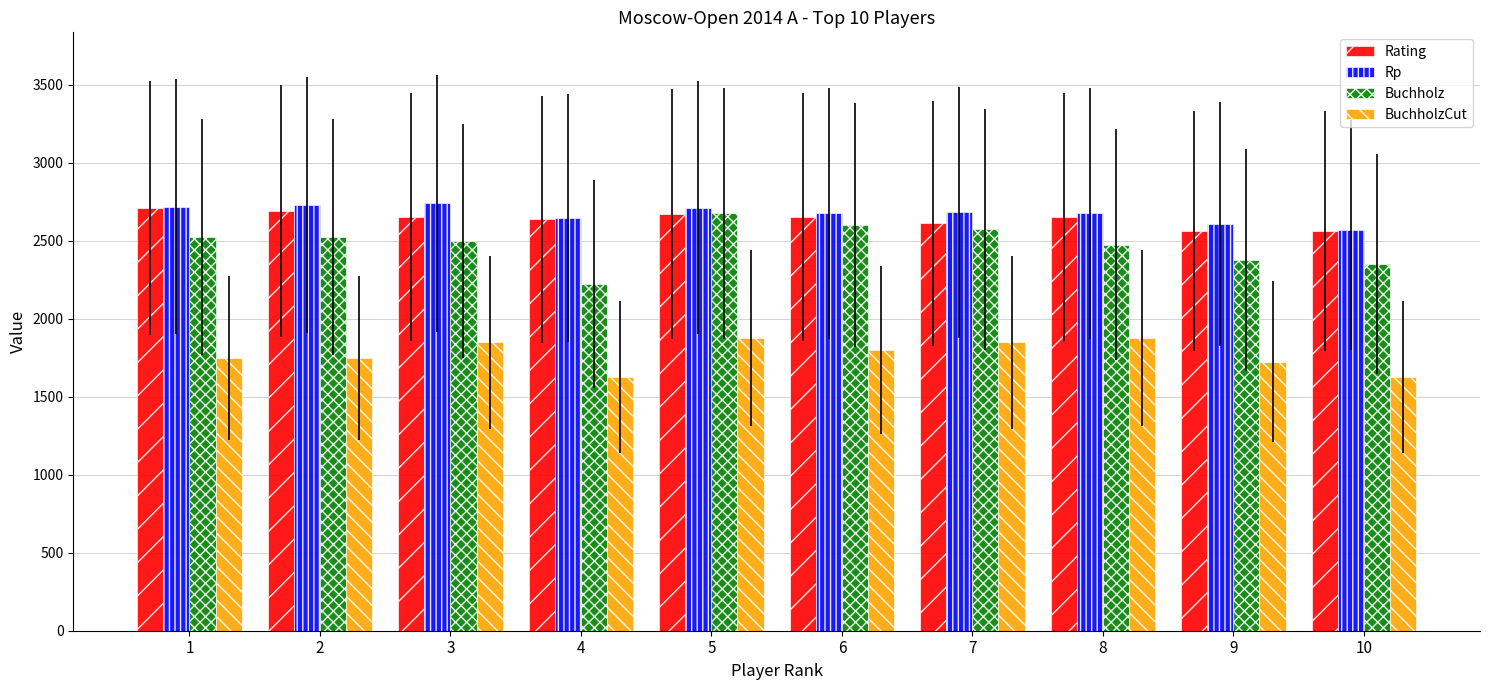

What is the difference between the second highest and minimum values in the Rp series?

159